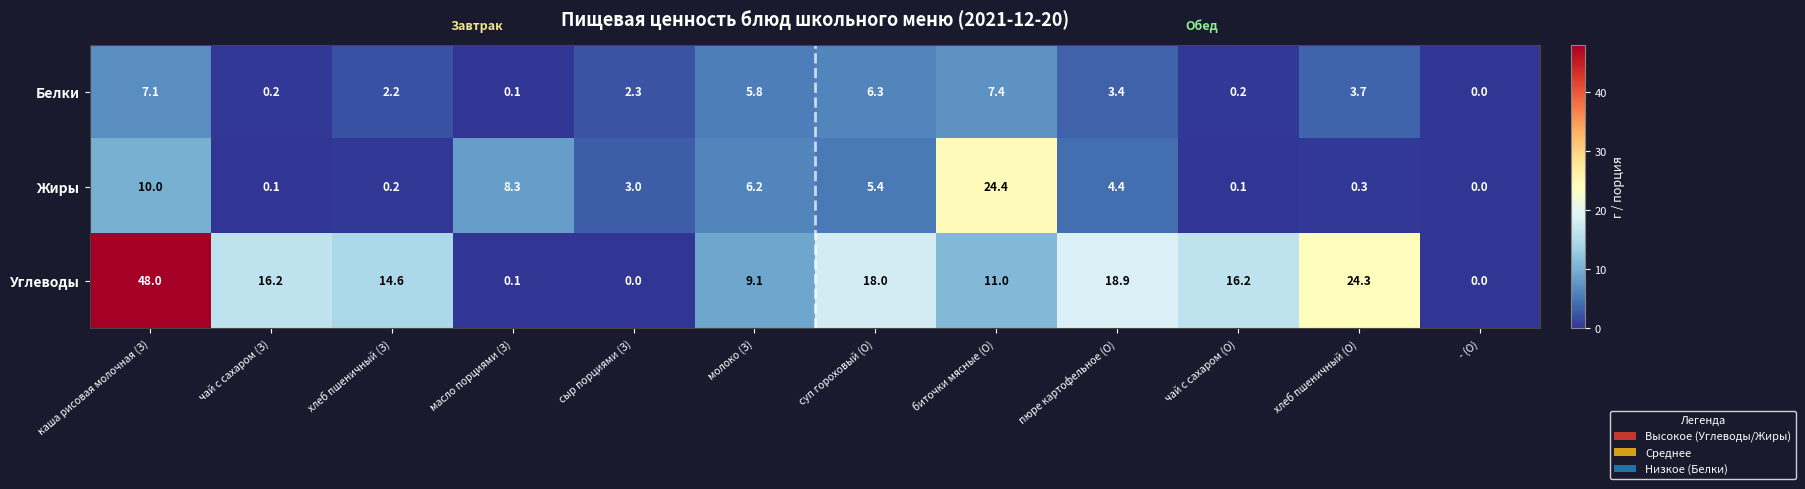

Rank the series by their maximum value, from lowest to highest.

Белки, Жиры, Углеводы